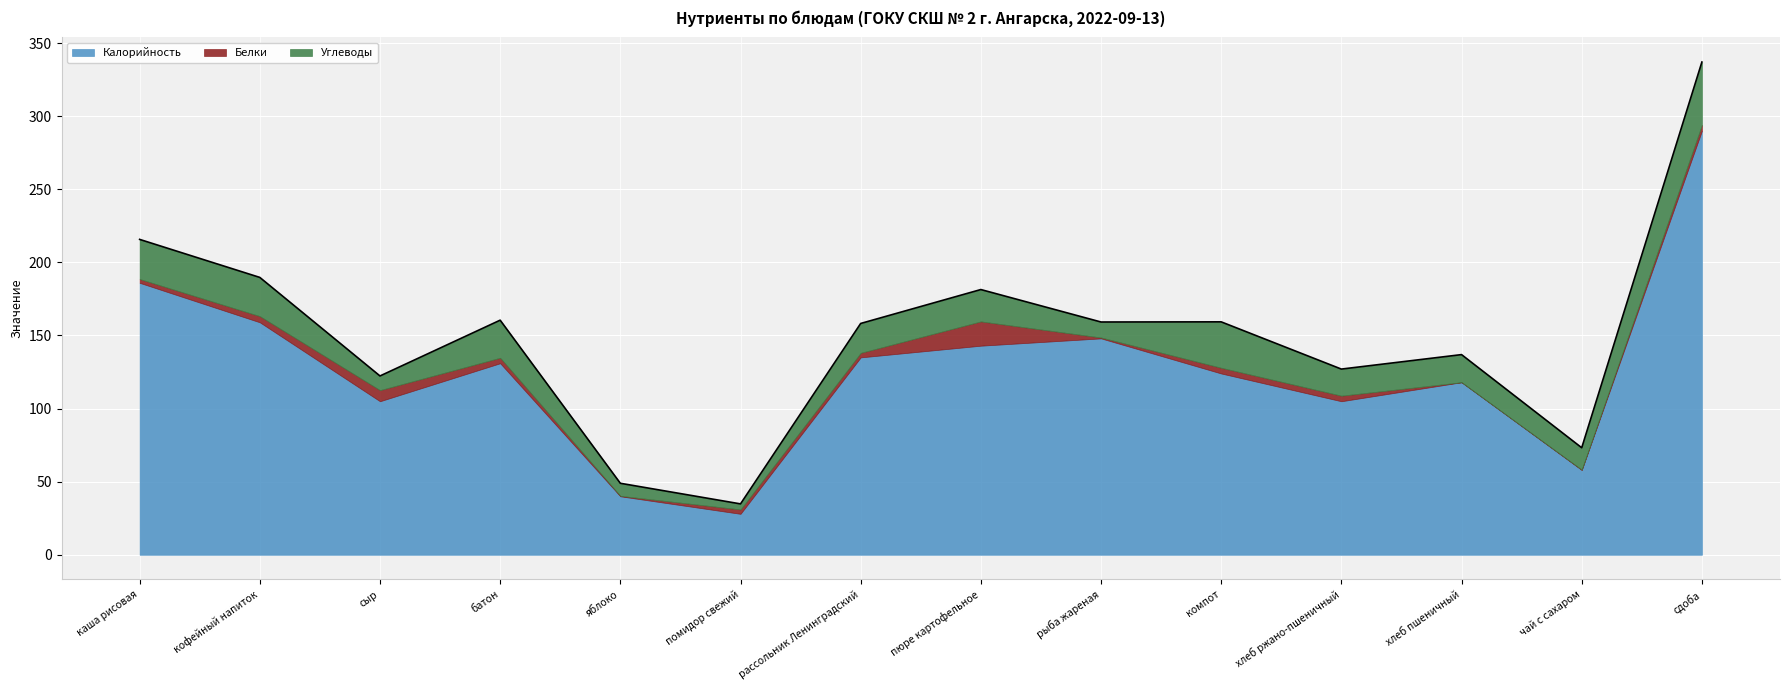

True or false: Белки has more than 0 points higher than both neighbors.

True